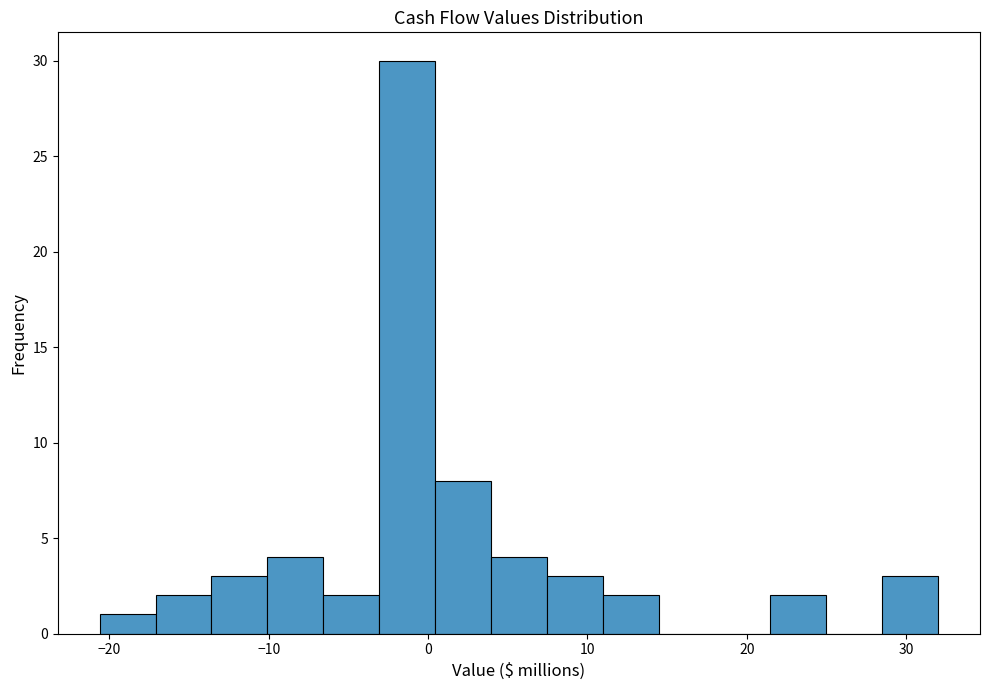

Read against the x-axis, roughly where is the centre of the tallest bar?

-1